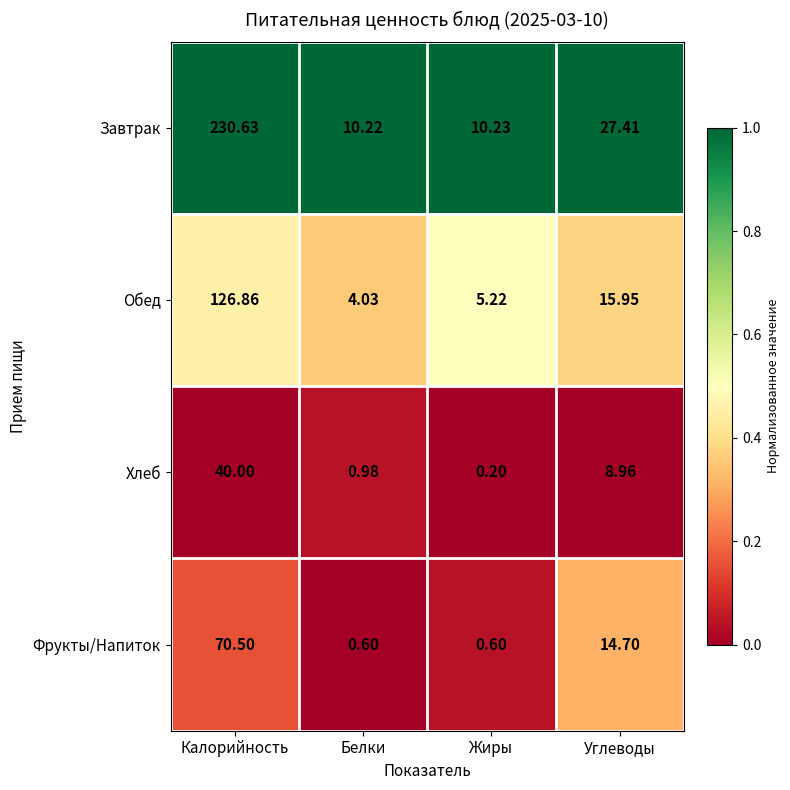

Where does the Хлеб series first go above 8?

Калорийность